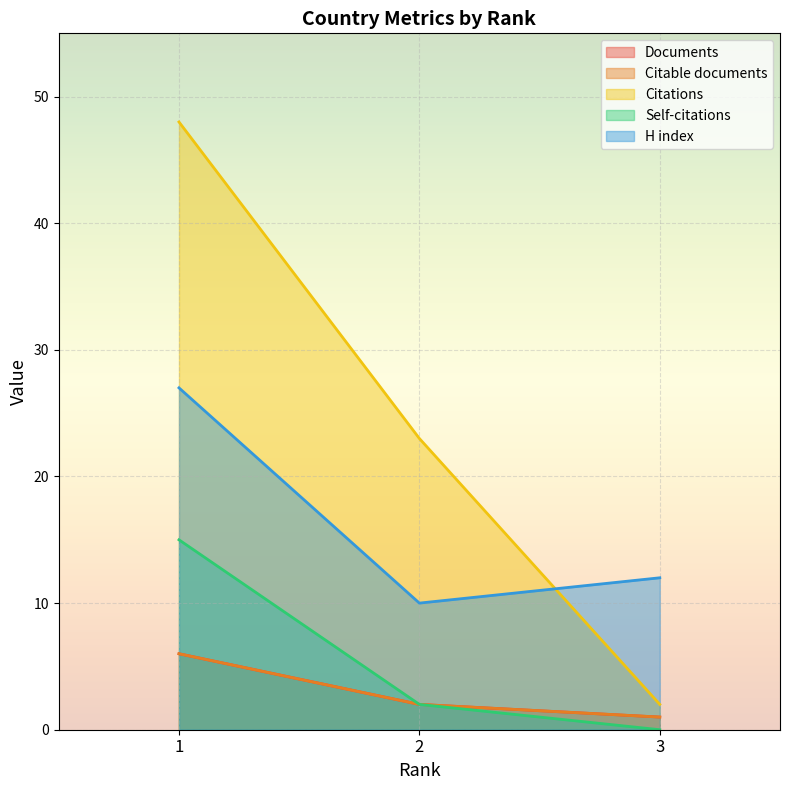

Does the chart display data point markers on the line(s)?

No